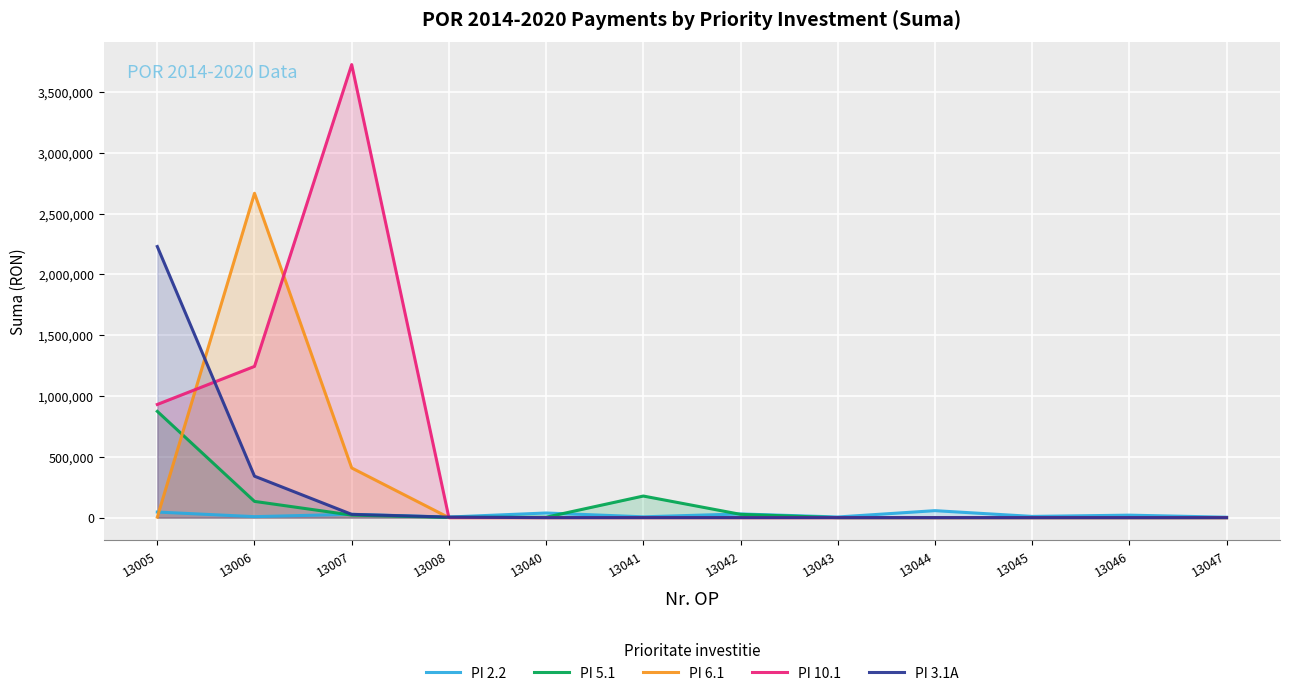

The PI 3.1A series shows 933697.5 at 13047. True or false?

False